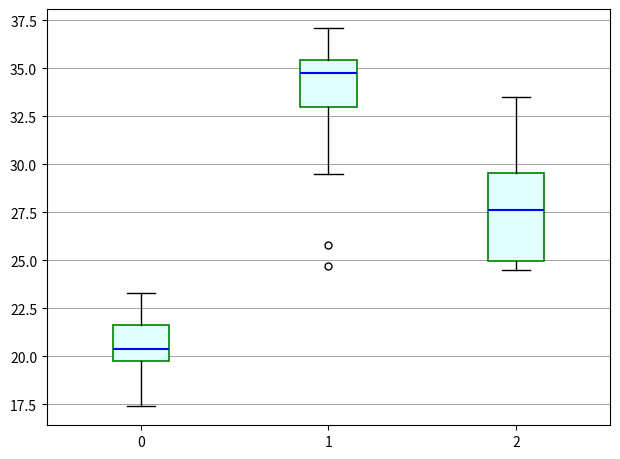

Reading left to right, read every box against the y-axis: the position of its median line, the range the box covers, and the ends of its whiskers. The values are not printed on the chart, so give them approximately, as read against the axis.

0: median 20.5, box 20.0 to 21.5, whiskers 17.5 to 23.5
1: median 35.0, box 33.0 to 35.5, whiskers 29.5 to 37.0
2: median 27.5, box 25.0 to 29.5, whiskers 24.5 to 33.5